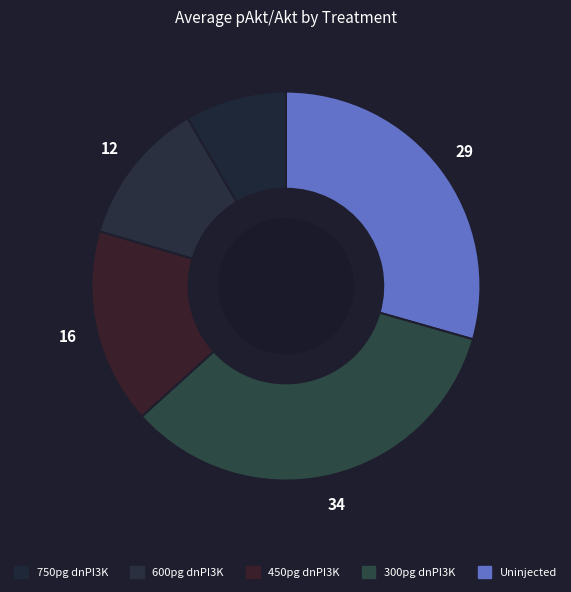

Which category has the biggest portion of the pie?

300pg dnPI3K